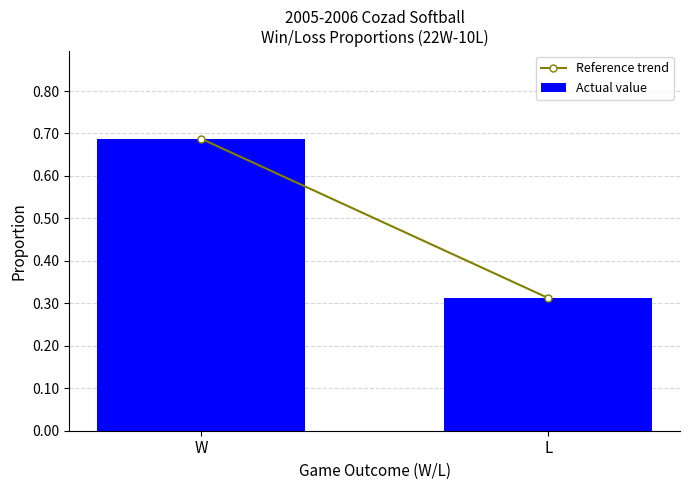

List the labels in order of value, largest first.

W, L